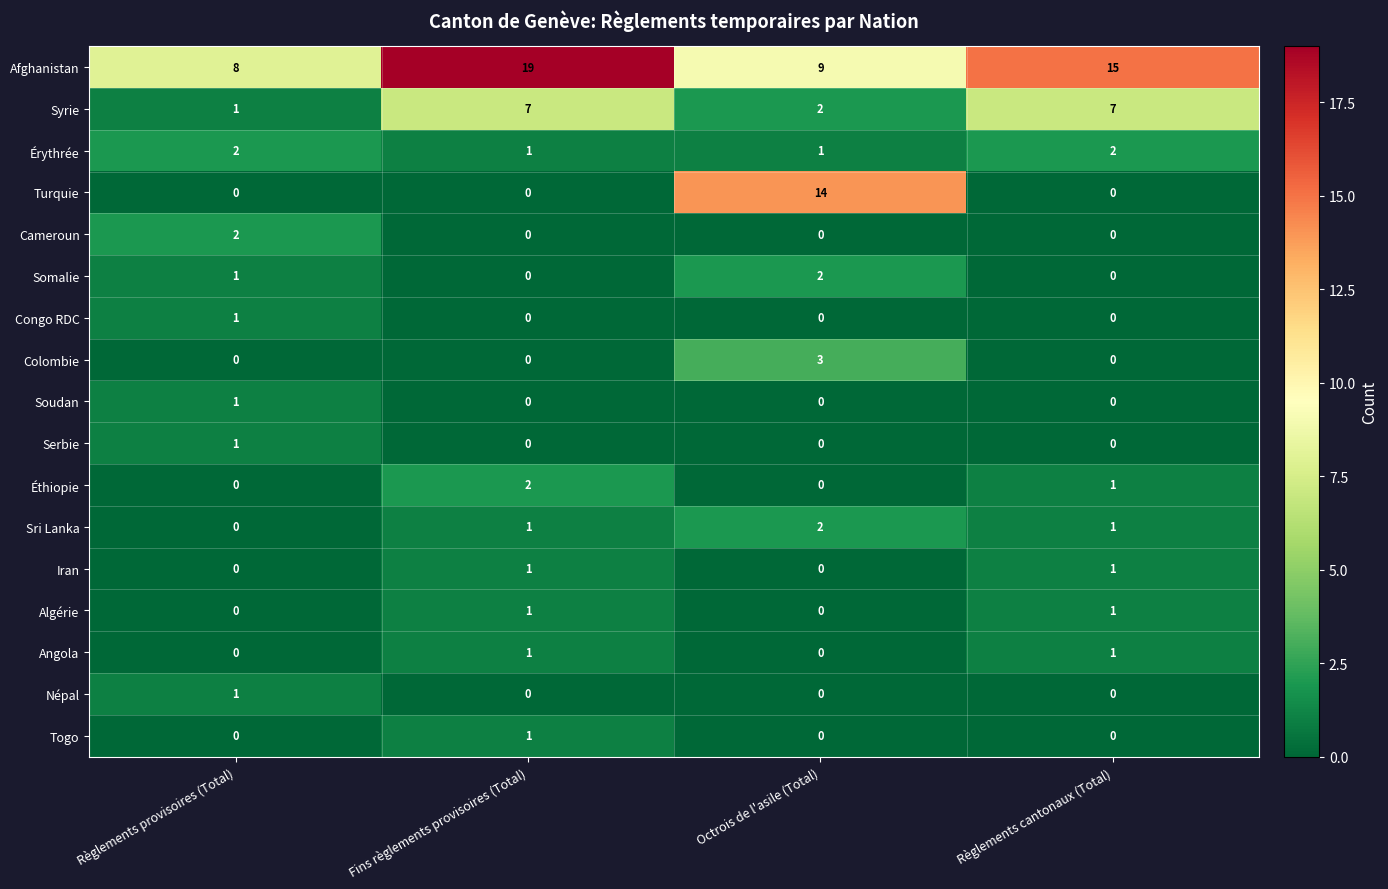

At which label does Éthiopie first exceed 1?

Fins règlements provisoires (Total)